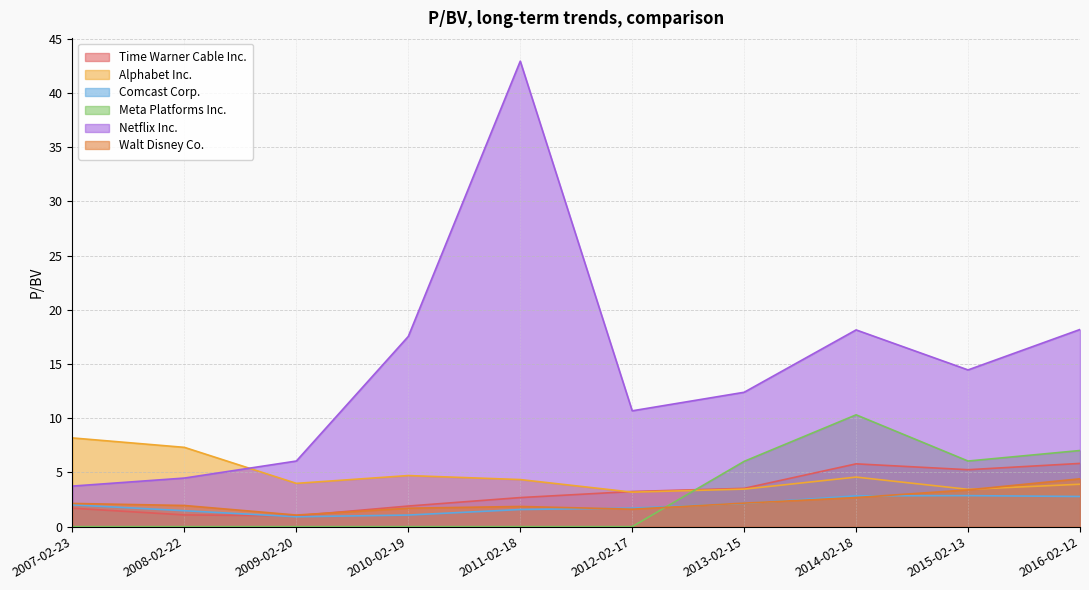

How many values in the Netflix Inc. series exceed 14?

5